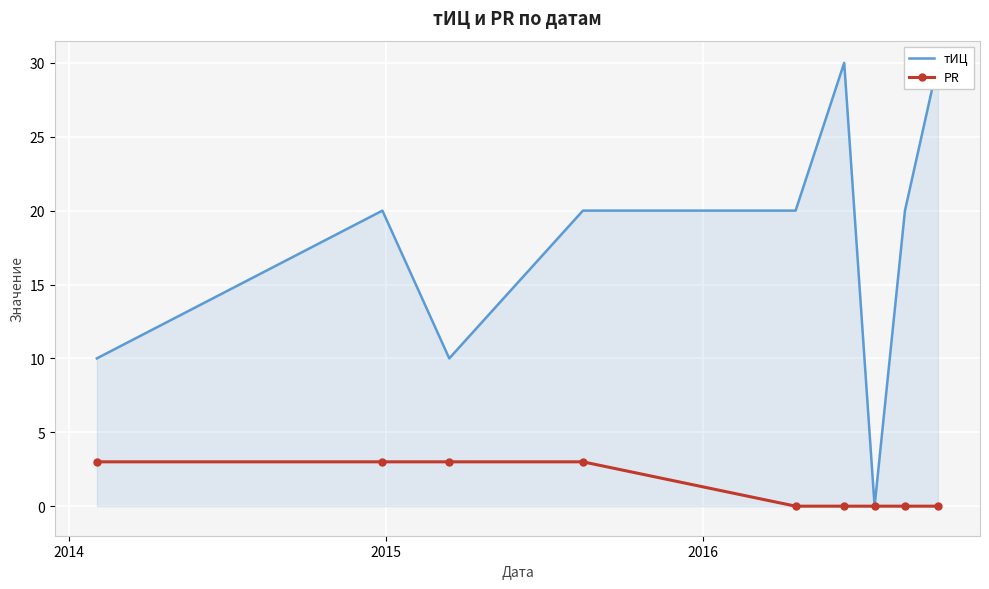

What is the value of the PR point at the 1st from the left?

3